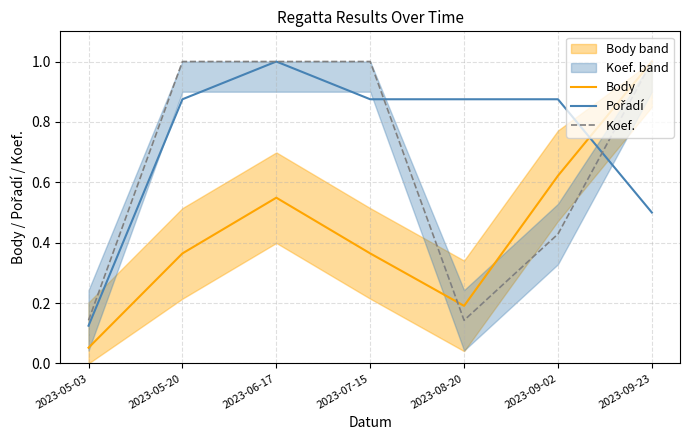

Where do Koef. and Body first cross each other?

2023-07-15 and 2023-08-20